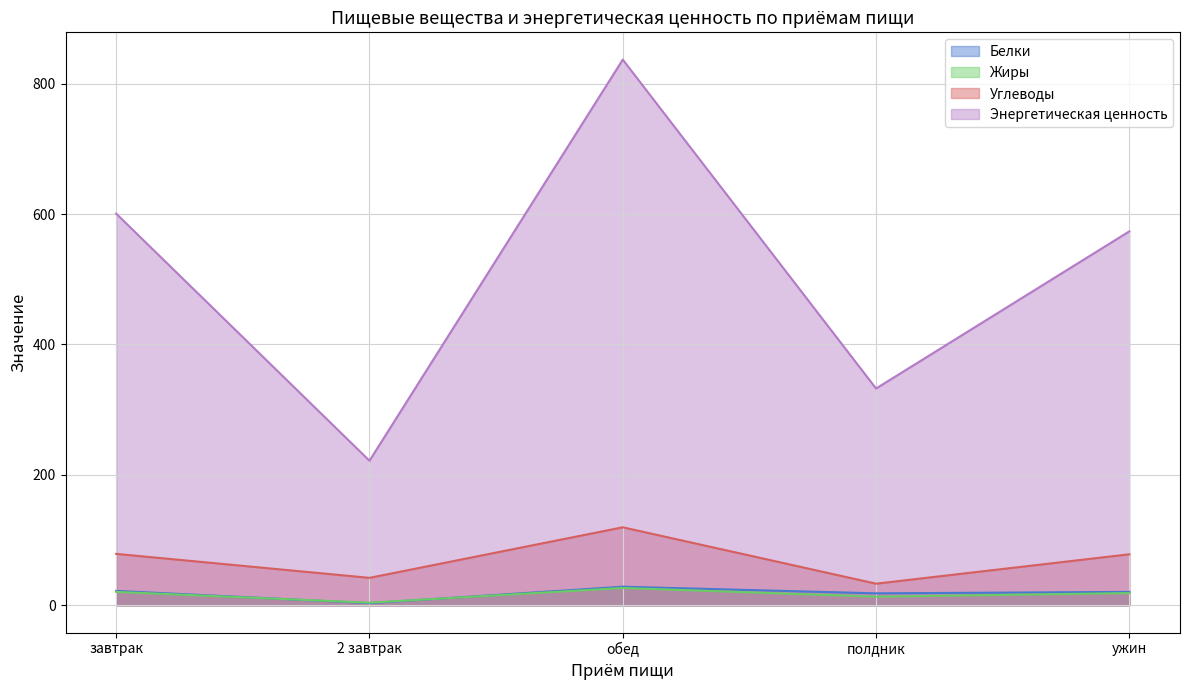

What is the sum of the Энергетическая ценность values at полдник and 2 завтрак?

554.2